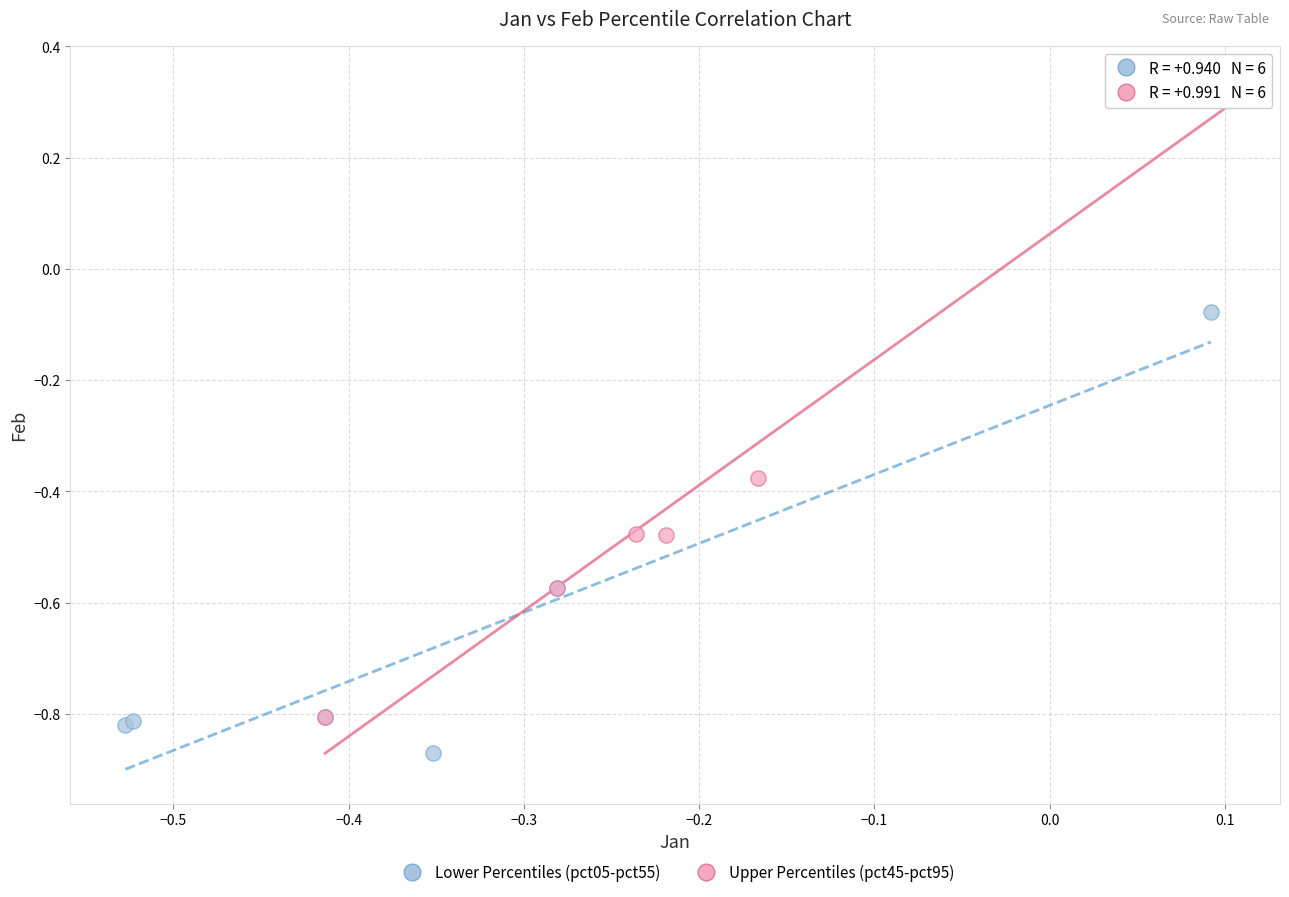

Which series has the largest Y range (max minus min)?

Upper Percentiles (pct45-pct95)